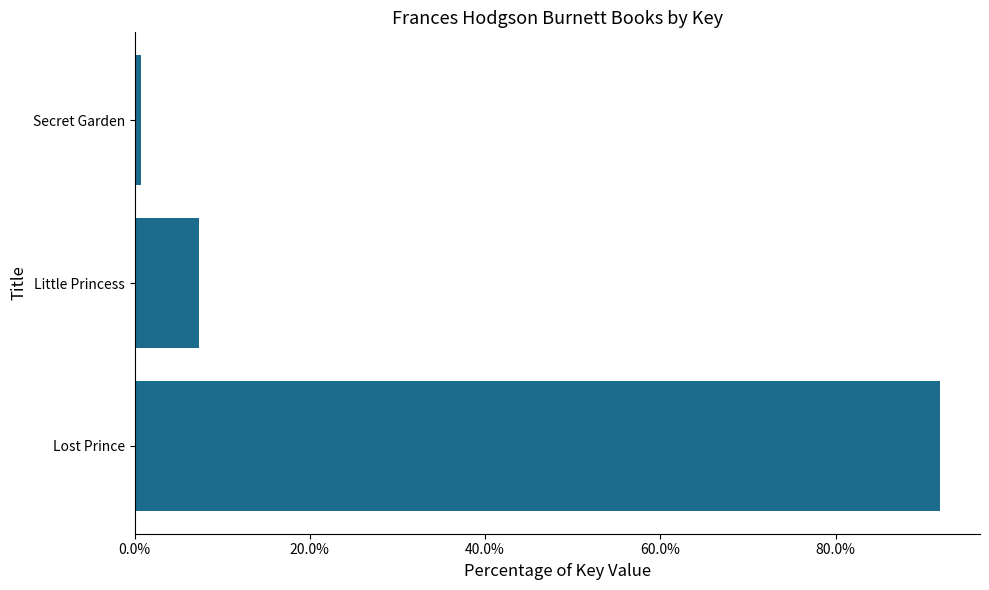

Reading bottom to top, what are all the values shown in this chart?

Lost Prince=91.9	Little Princess=7.4	Secret Garden=0.7